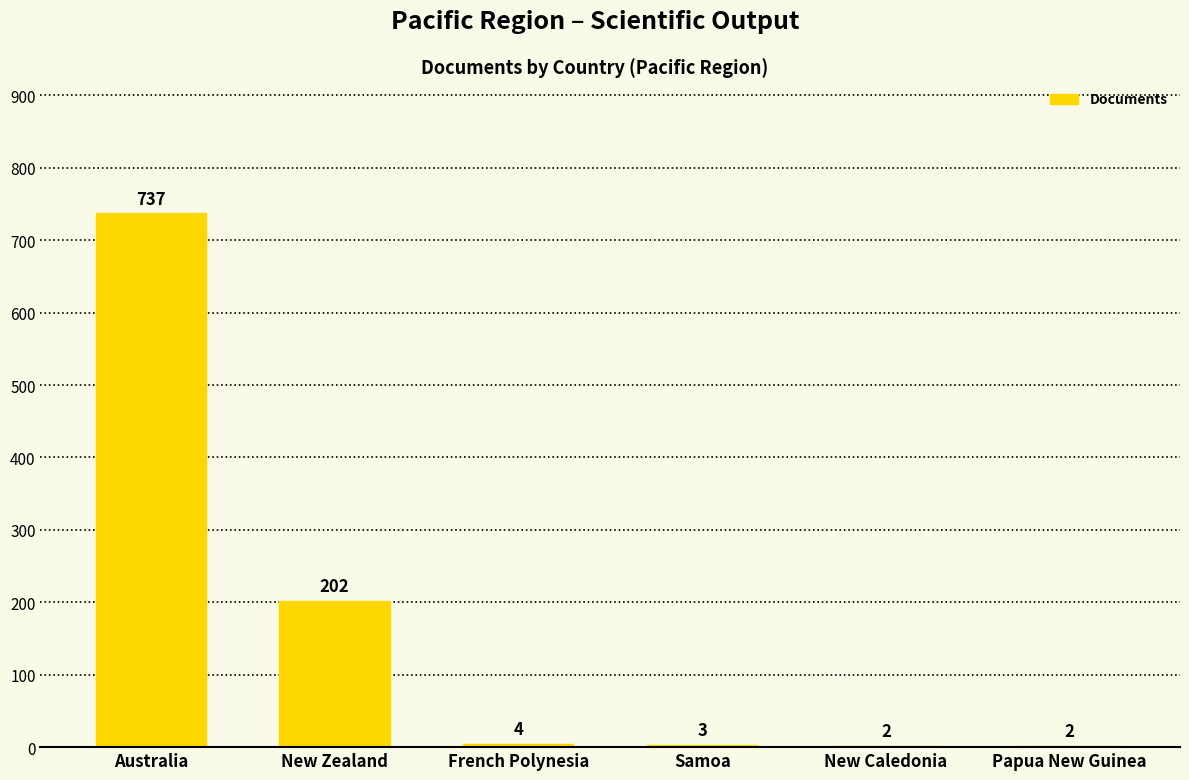

The value at Australia is 326. True or false?

False